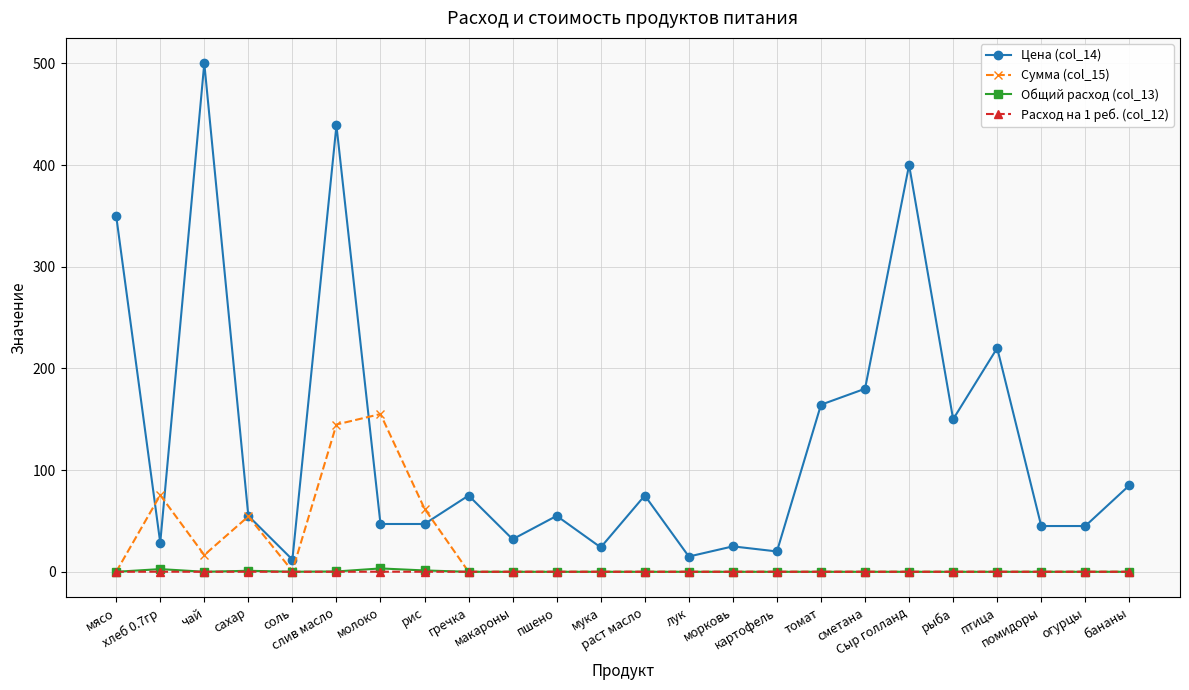

Which series has the largest total across all categories?

Цена (col_14)